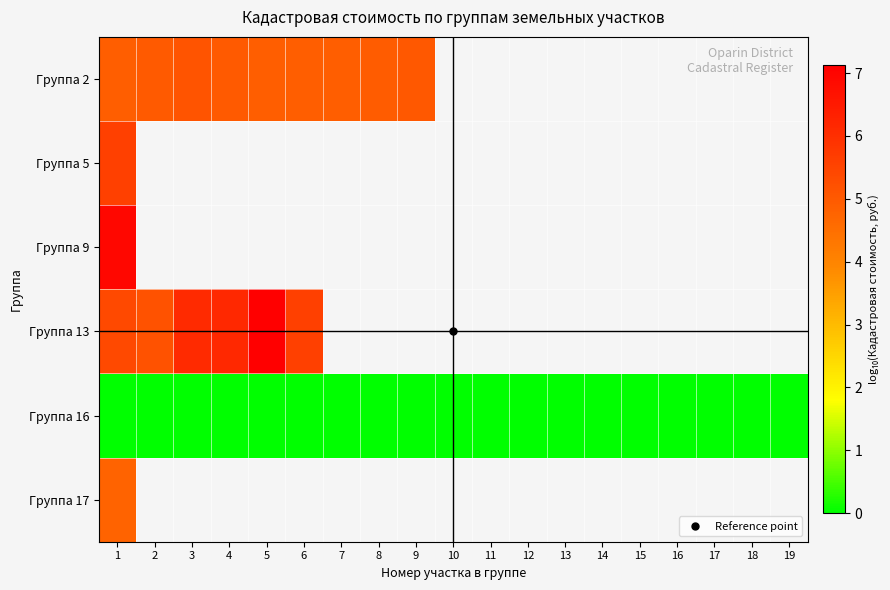

At which category is the sum across all series the highest?

1